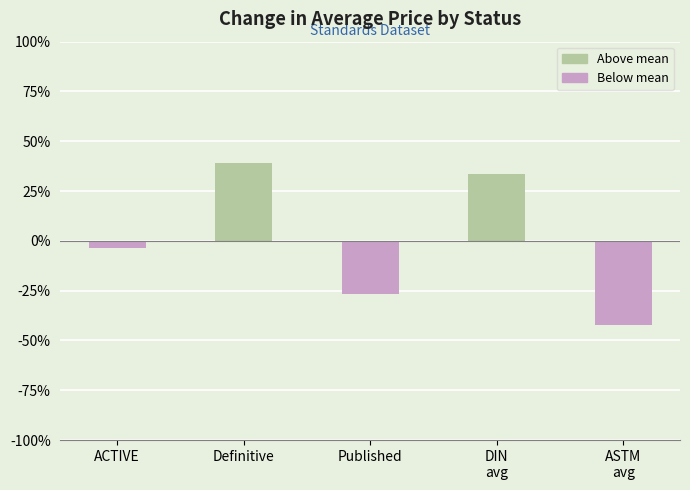

What position from the right is Definitive?

4